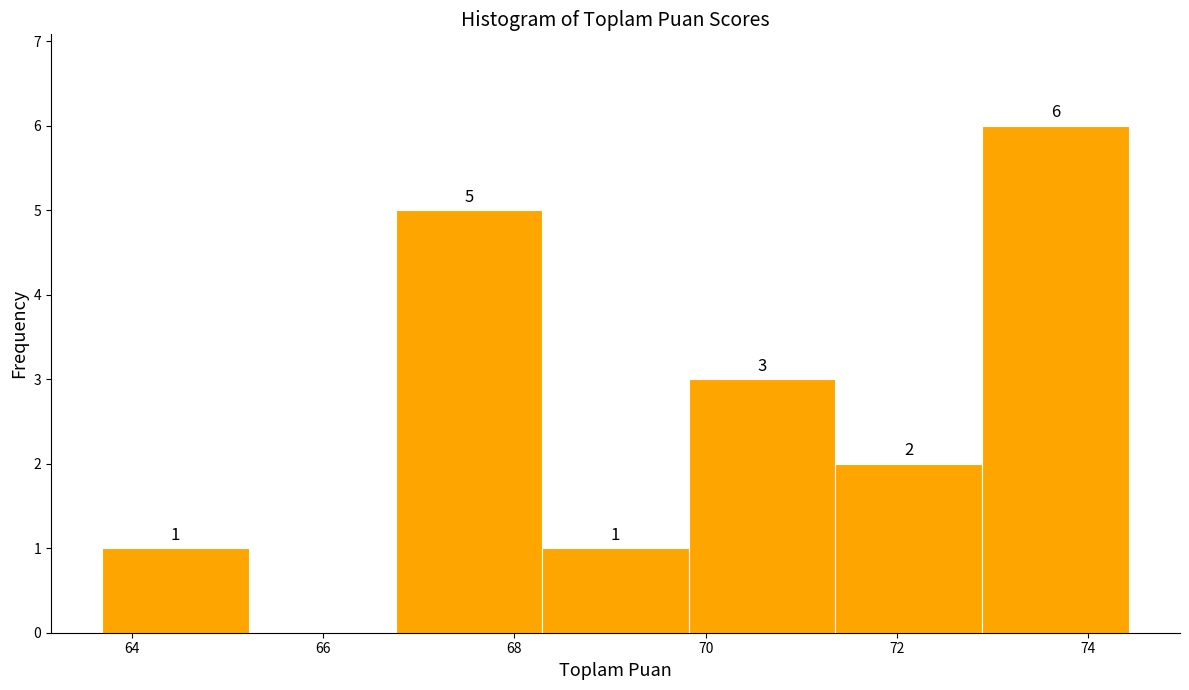

Over which range of the x-axis is the bar tallest?

72.8 to 74.4